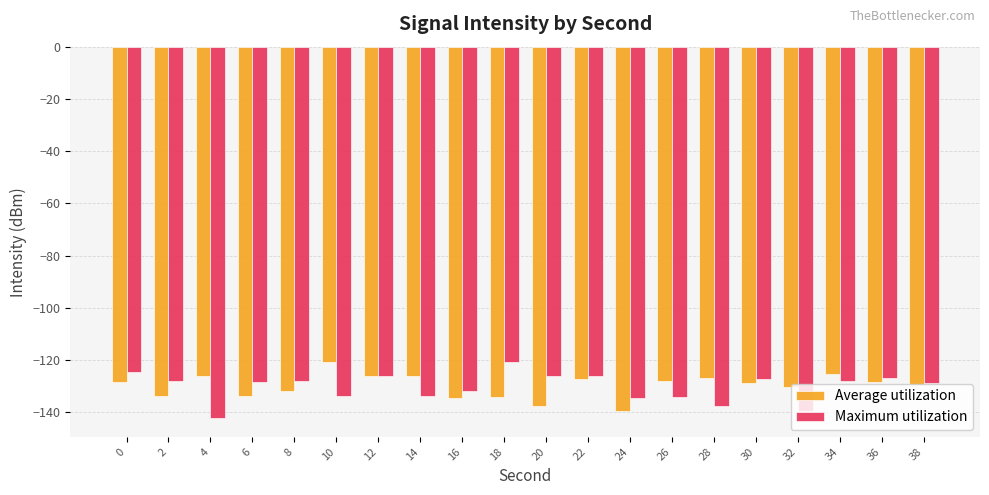

Which category has the highest value in the Average utilization series?

10